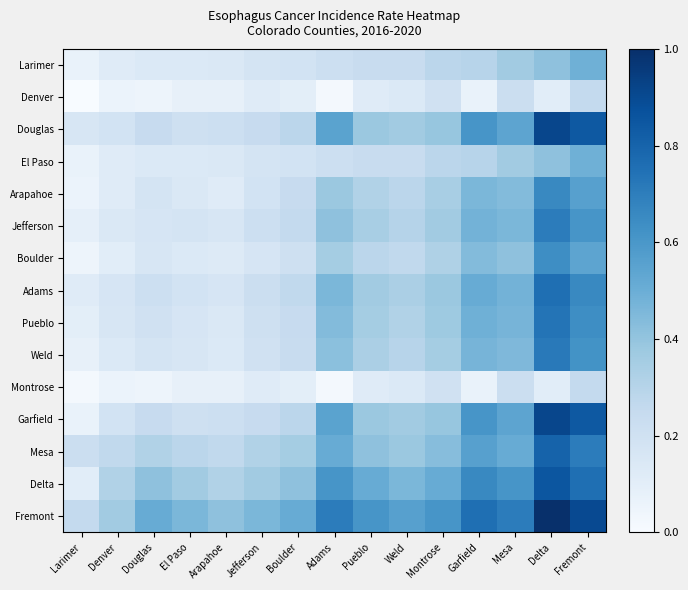

Rank the series by their maximum value, from lowest to highest.

Denver, Montrose, Larimer, El Paso, Boulder, Arapahoe, Jefferson, Weld, Pueblo, Adams, Mesa, Delta, Douglas, Garfield, Fremont